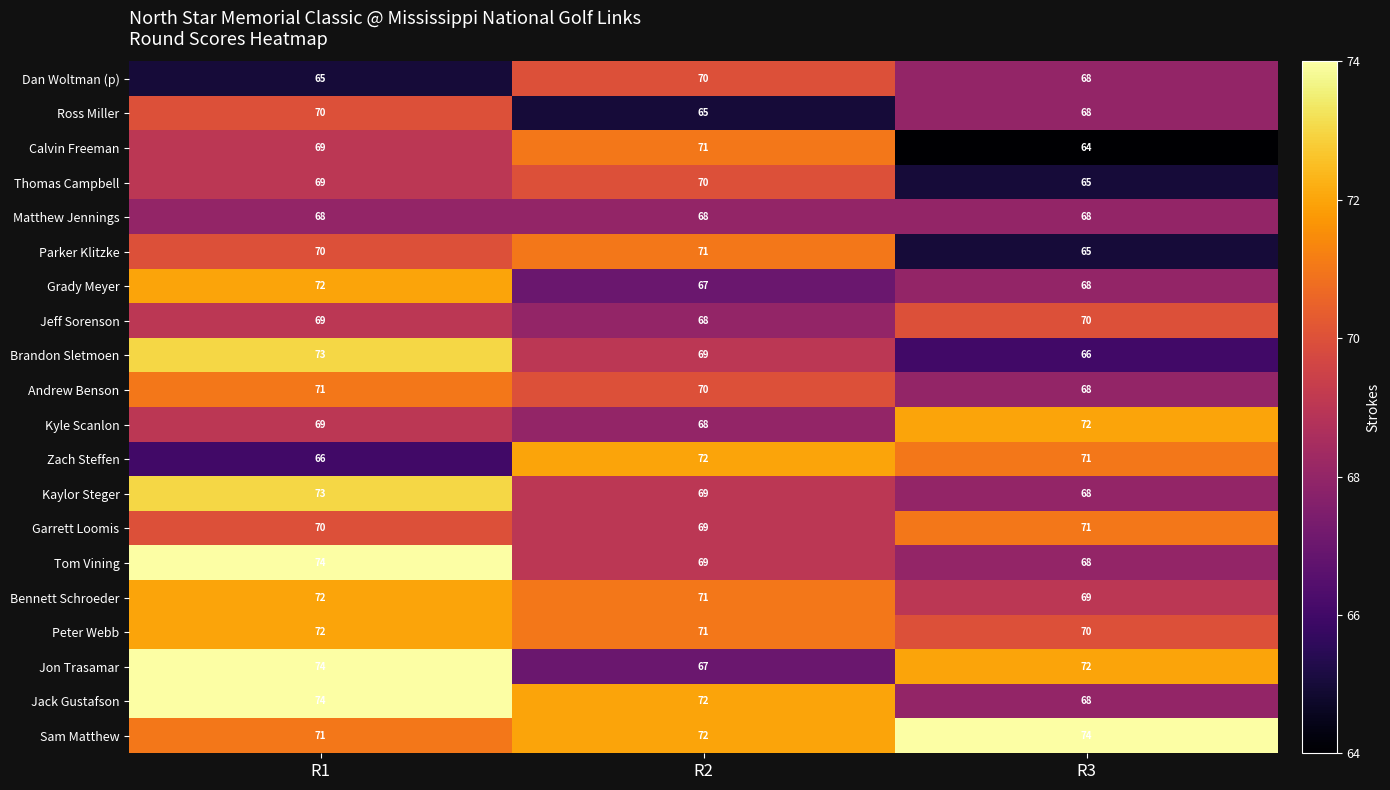

The Matthew Jennings series shows 68 at R3. True or false?

True